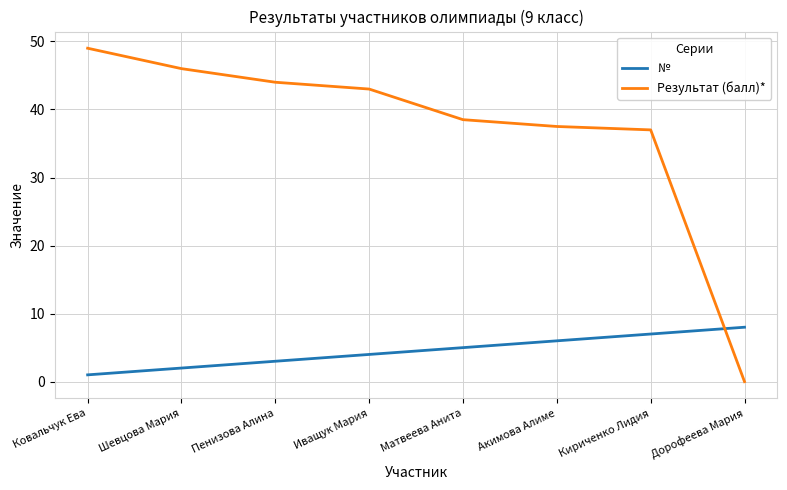

True or false: Результат (балл)* has more than 2 interior local peaks.

False